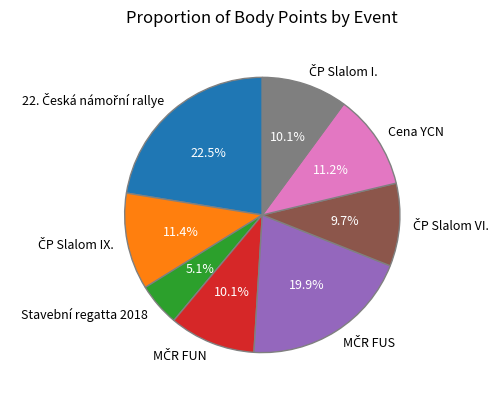

Does Cena YCN account for over 50% of the chart?

No